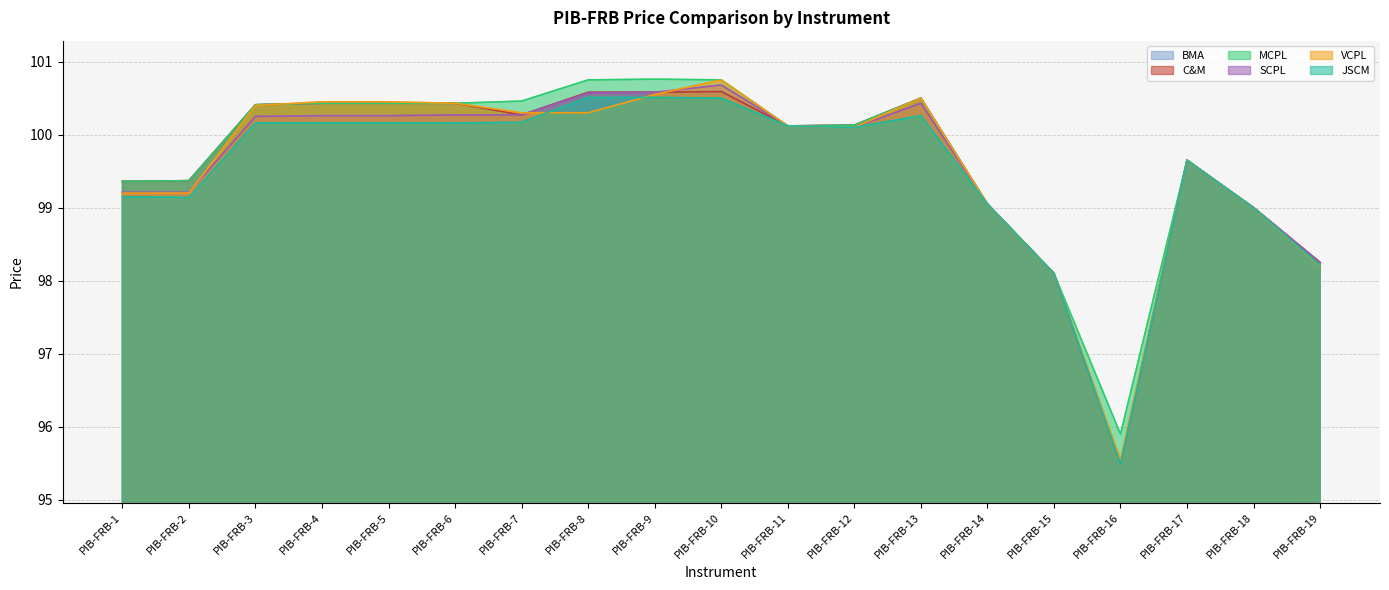

Is it true that VCPL equals 99.2 at PIB-FRB-2?

True